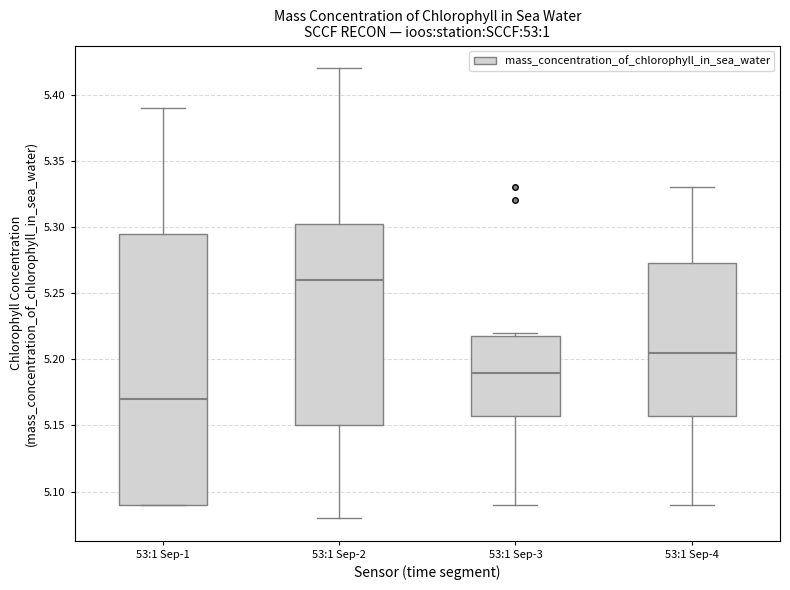

Which box has the lowest median line?

53:1 Sep-1